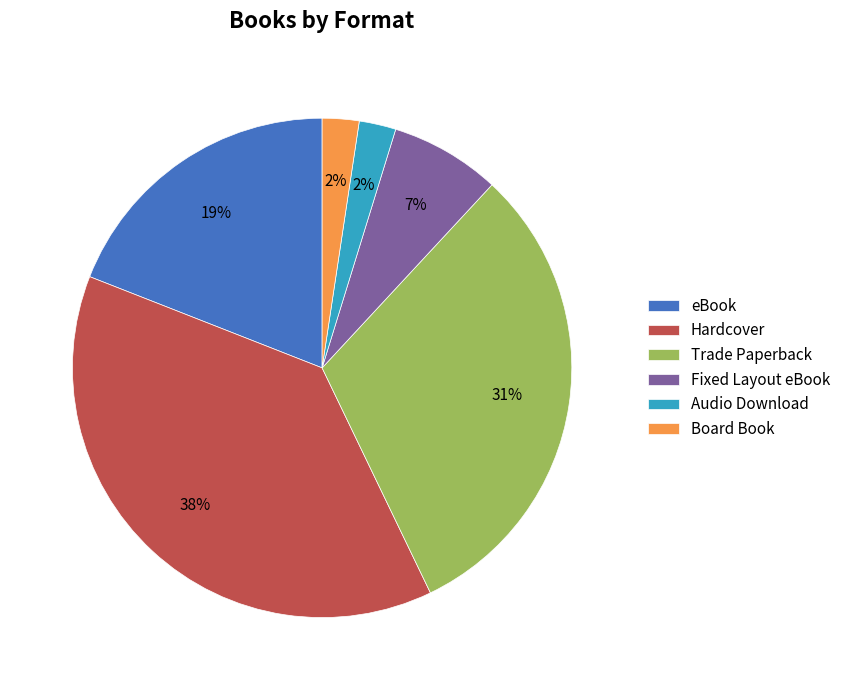

Between Trade Paperback and eBook, which is larger?

Trade Paperback